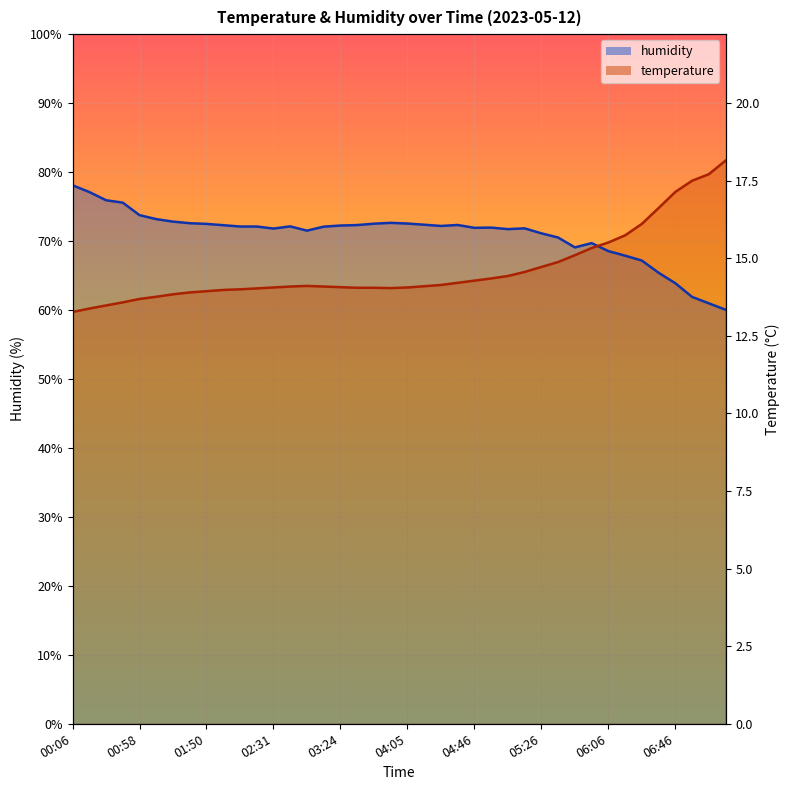

How many series are shown in this chart?

2